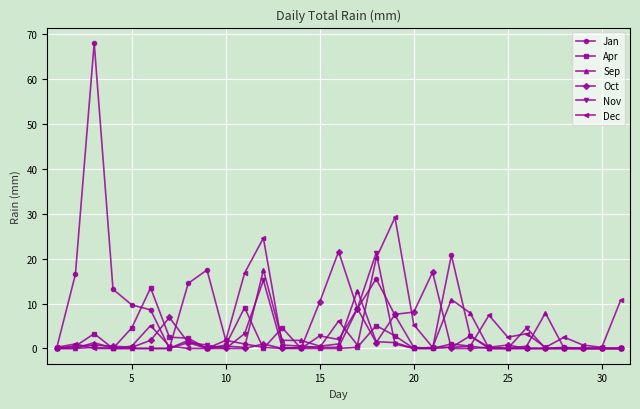

What is the maximum value shown in the chart?

68.1